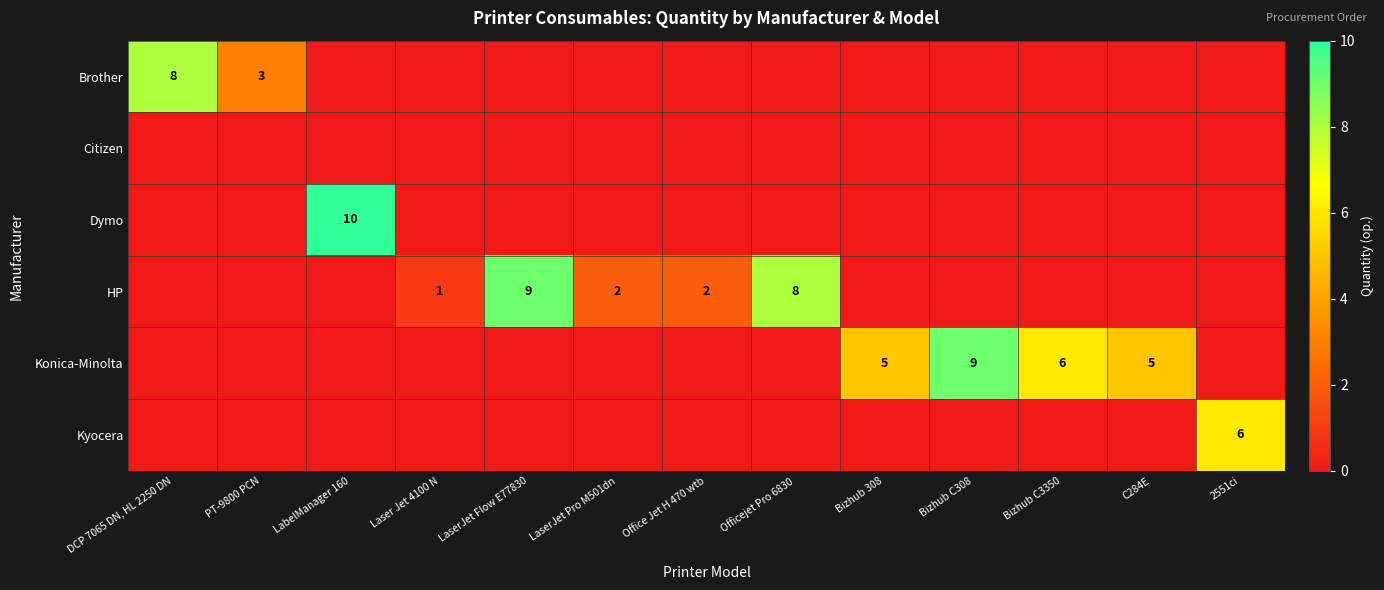

At how many categories does at least one series exceed 4?

9